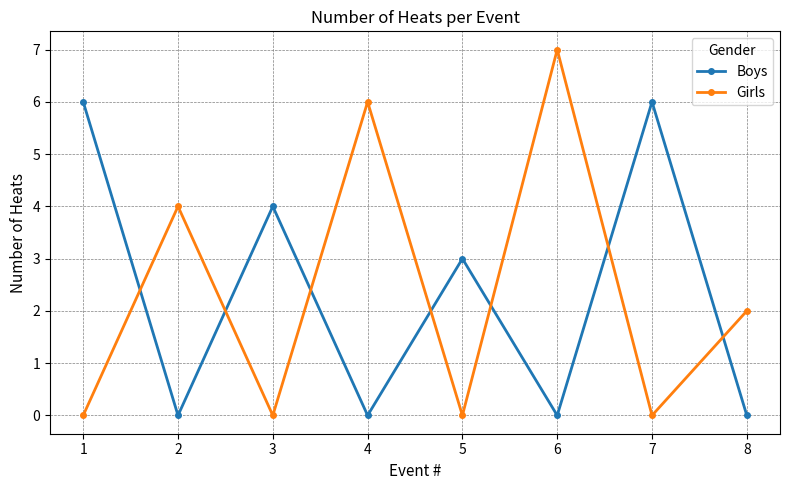

Reading right to left, what are all the values shown in this chart?

Boys: 0	6	0	3	0	4	0	6
Girls: 2	0	7	0	6	0	4	0